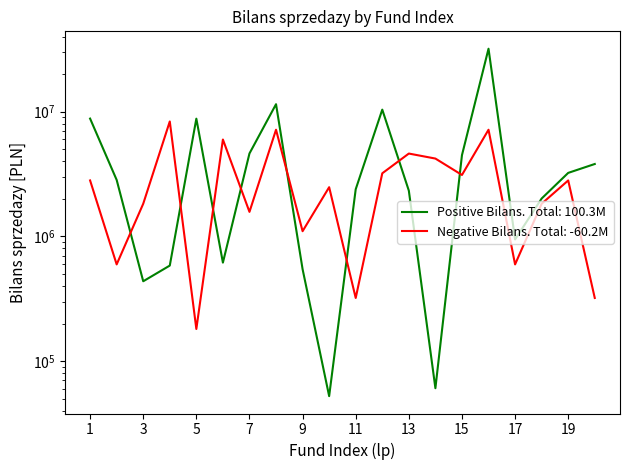

What is the value of the Negative Bilans point at the 5th from the left?

181138.0